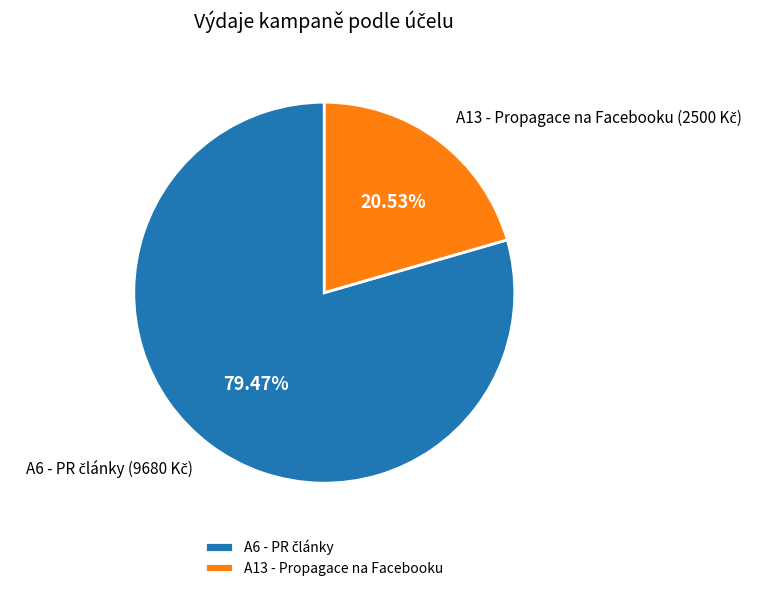

Is there a majority slice in this chart?

Yes